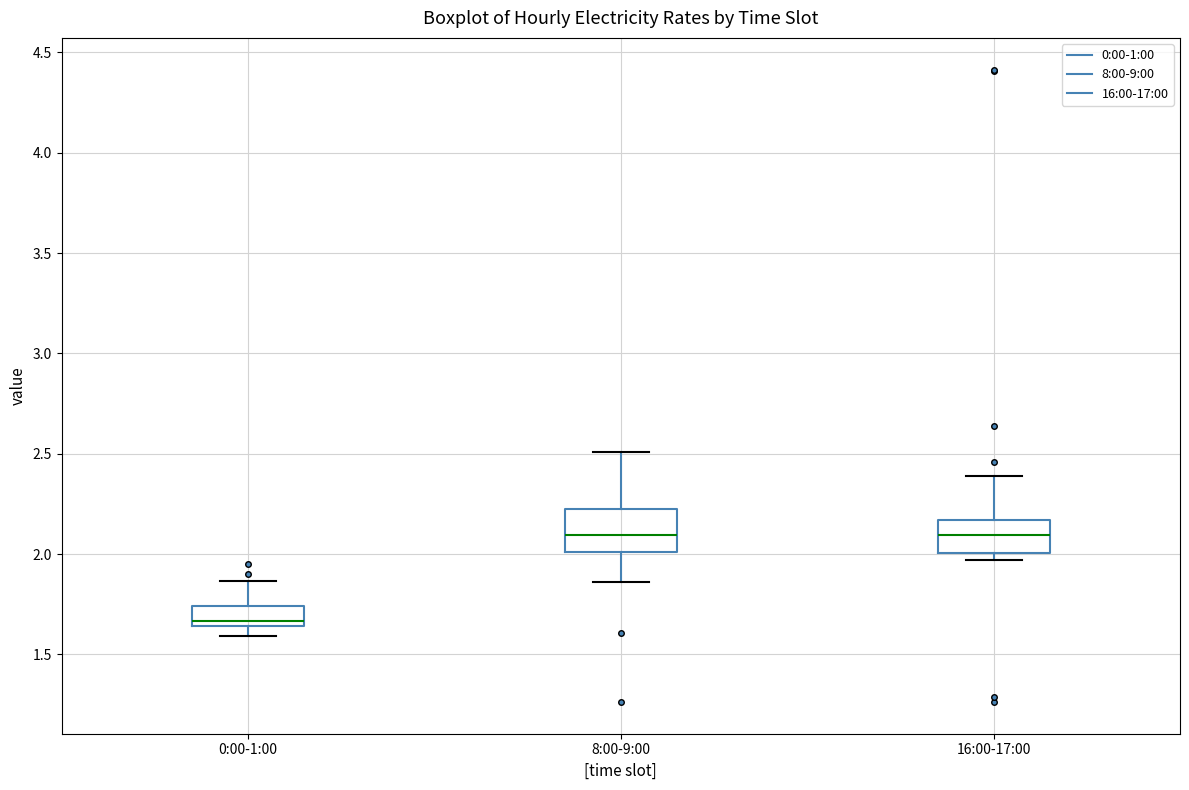

Where is the upper edge of the box for 16:00-17:00 on the y-axis? The values are not printed on the chart, so give them approximately, as read against the axis.

2.15